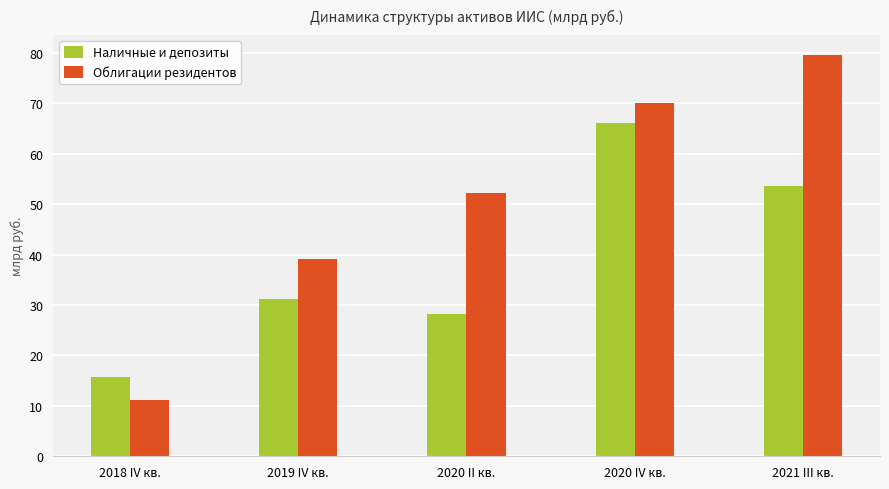

Reading right to left, list all the values displayed in this chart.

Наличные и депозиты: 53.7	66.2	28.3	31.2	15.7
Облигации резидентов: 79.6	70.1	52.2	39.2	11.2